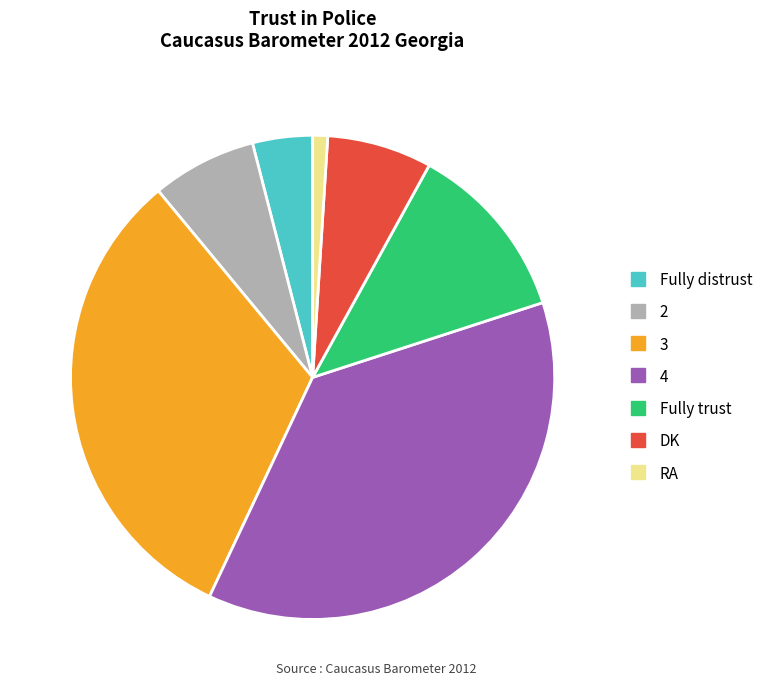

Which slice is the smallest?

RA